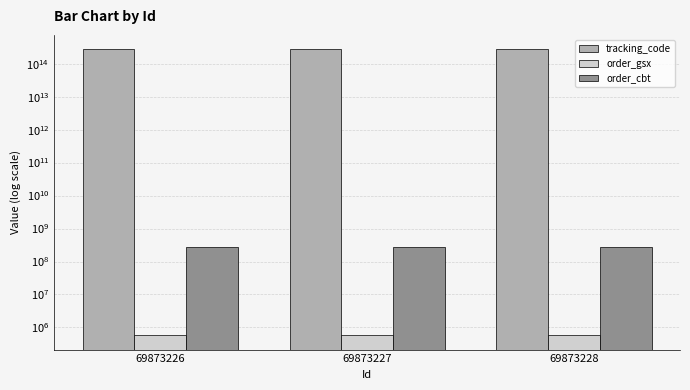

What is the total value across all series at 69873227?

274490207647693